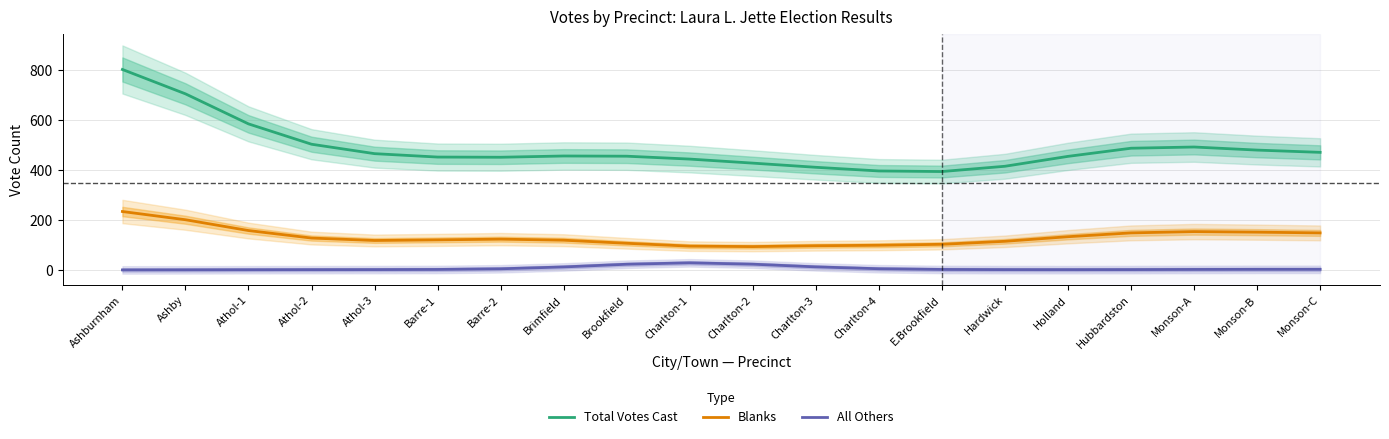

At which category is the sum across all series the highest?

Ashburnham